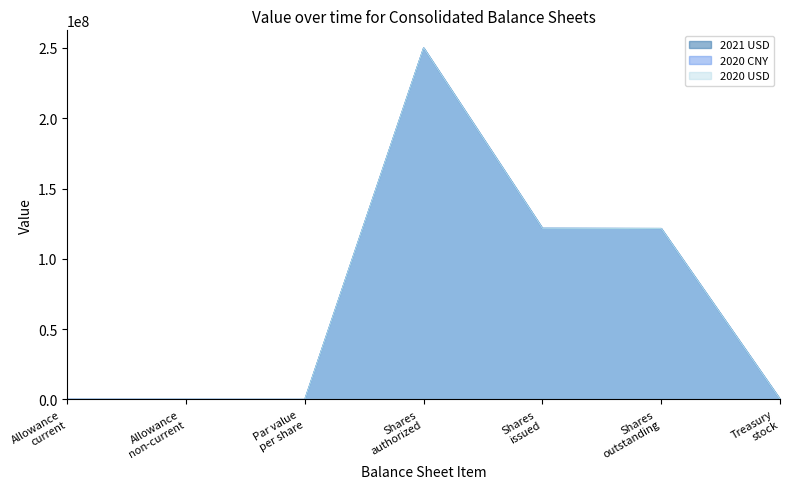

How many lines are shown in the chart?

3